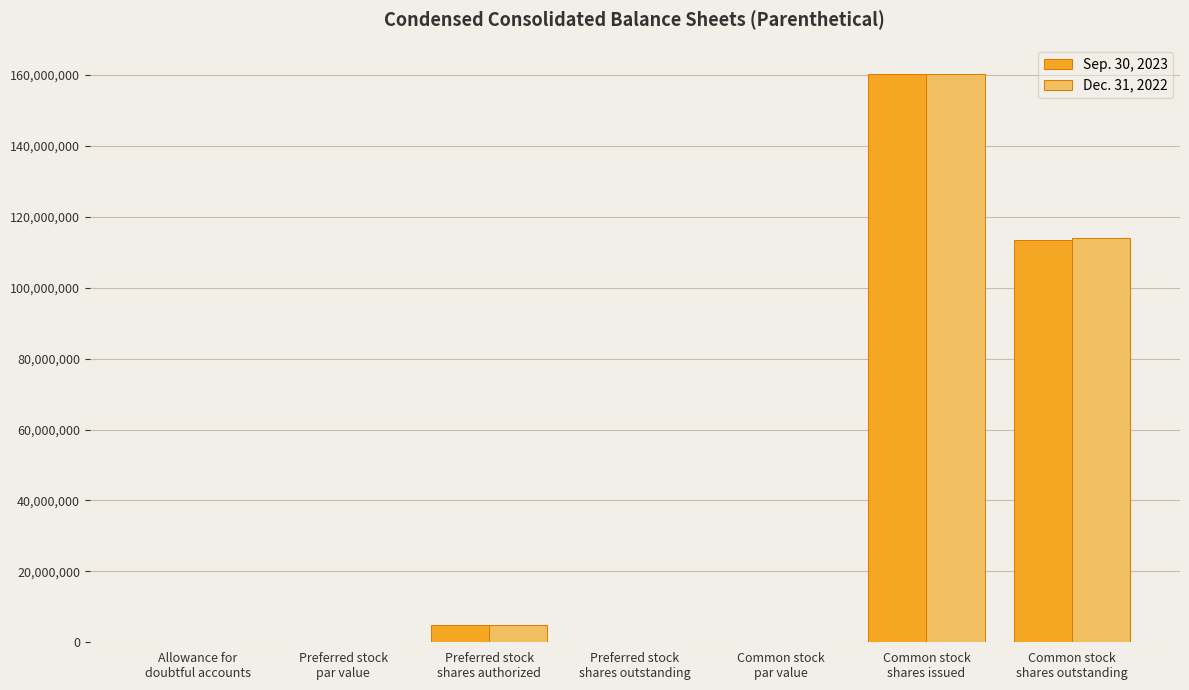

The Dec. 31, 2022 series shows 1.0 at Preferred stock
par value. True or false?

True